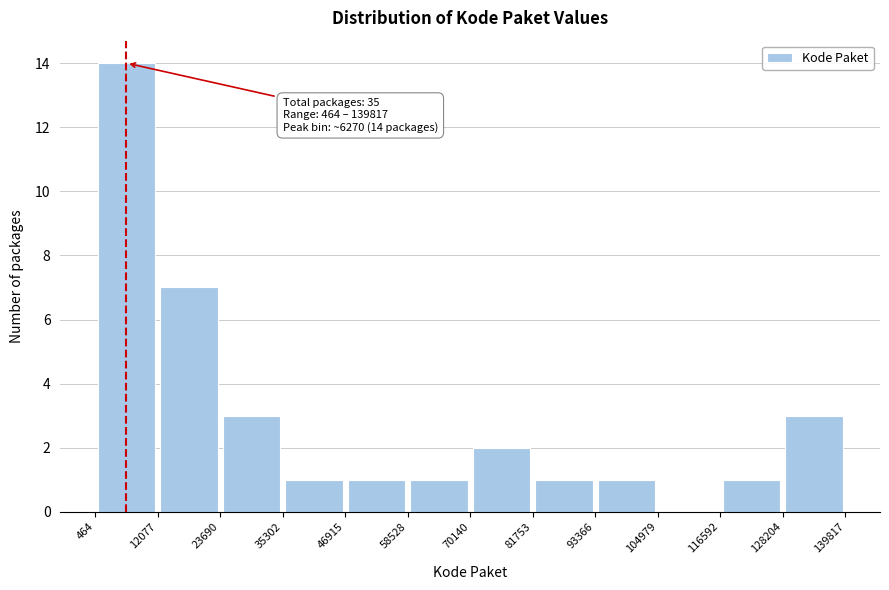

Which range on the x-axis has the tallest bar?

464 to 12077